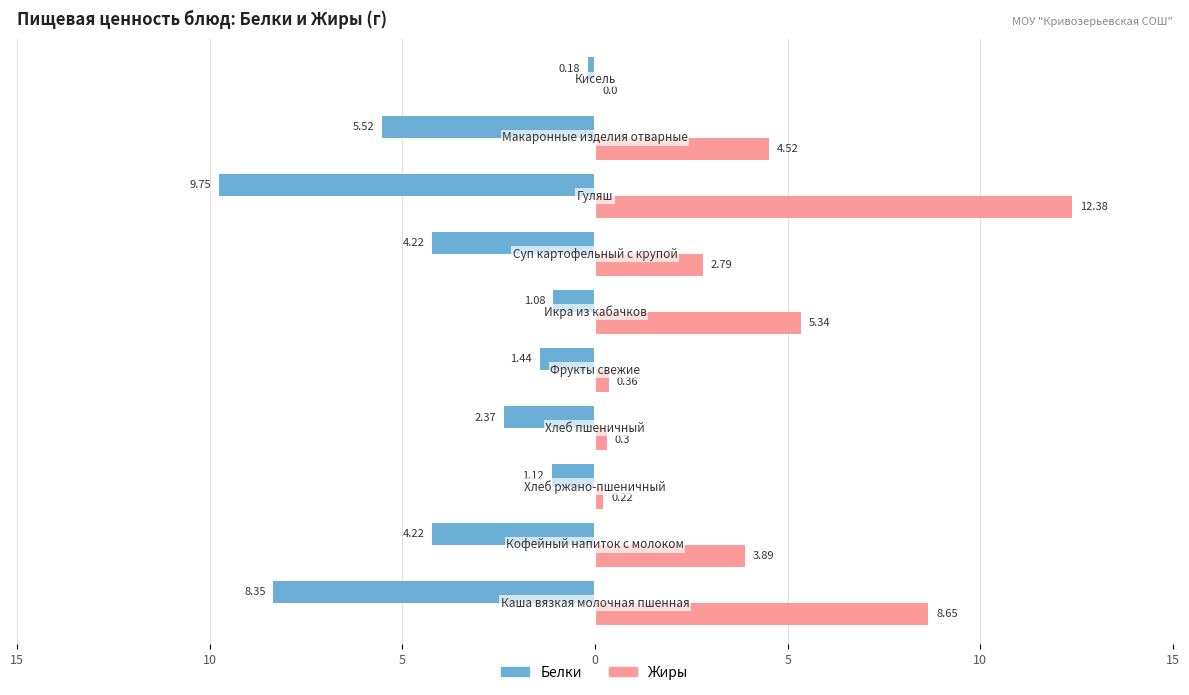

What are all the series names shown in the legend?

Белки, Жиры